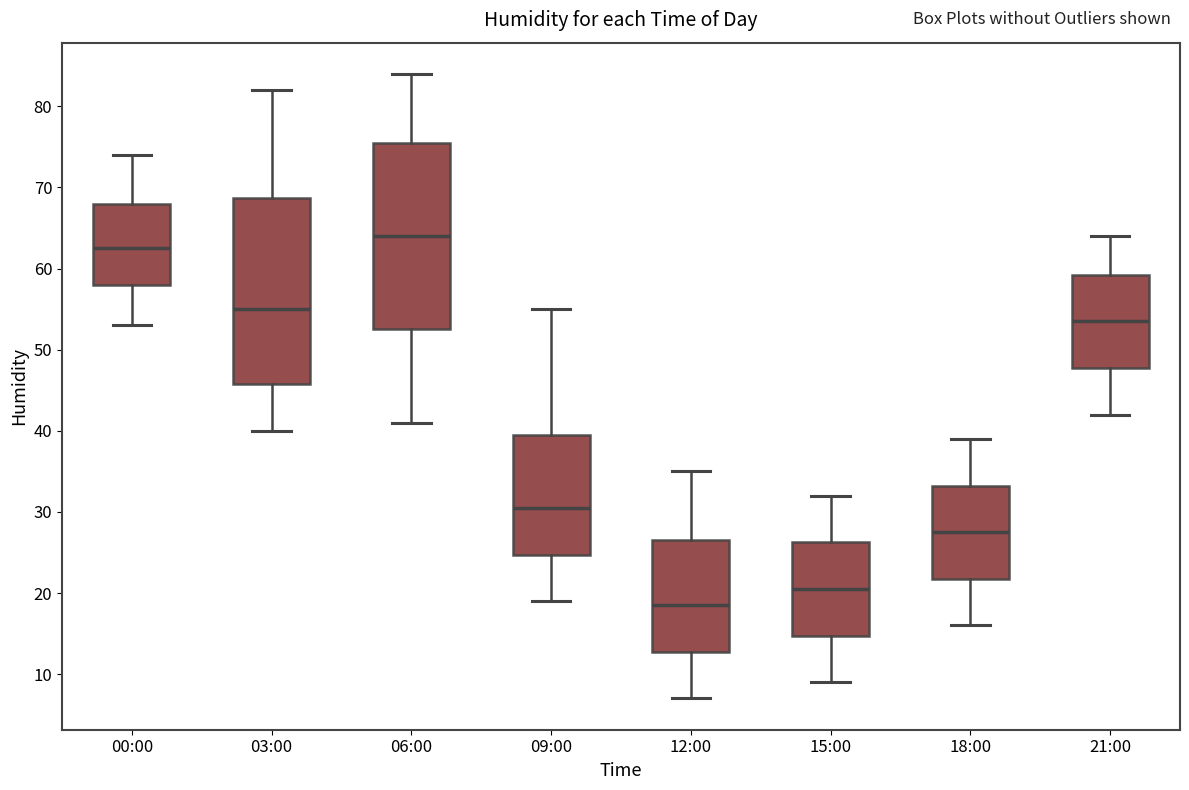

Which box's median line is the lowest?

12:00